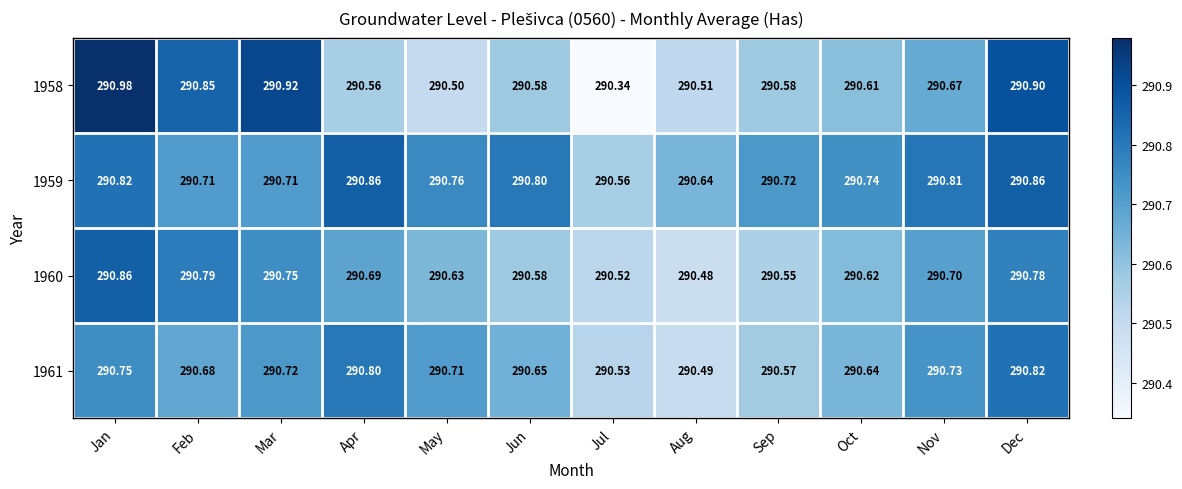

Is the value of 1959 at Feb greater than the value of 1961 at Aug?

Yes